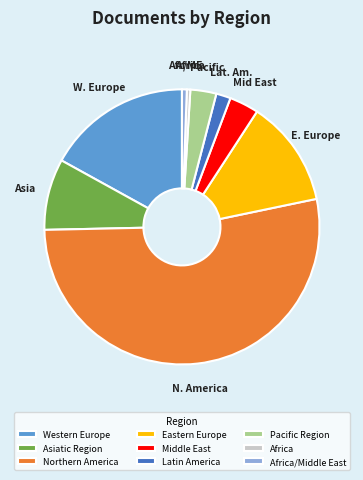

What is the largest slice in the pie chart?

Northern America